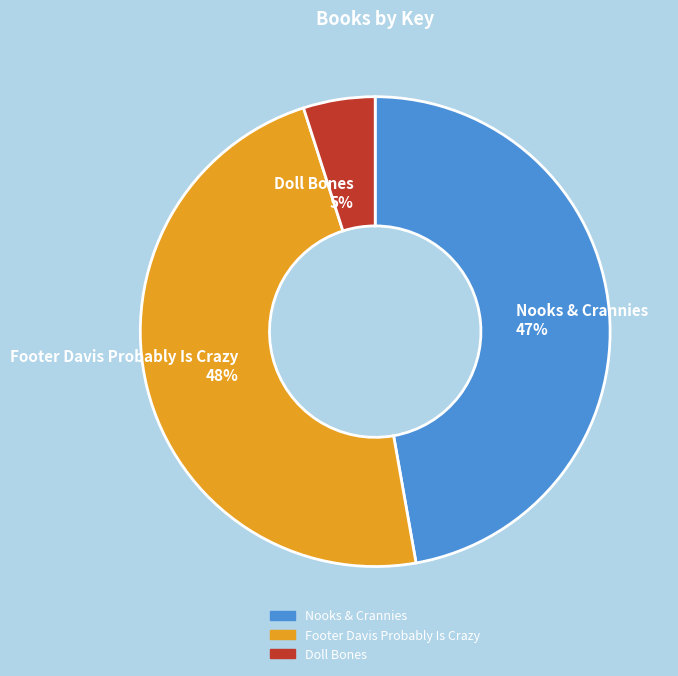

Rank the categories by value from lowest to highest.

Doll Bones, Nooks & Crannies, Footer Davis Probably Is Crazy